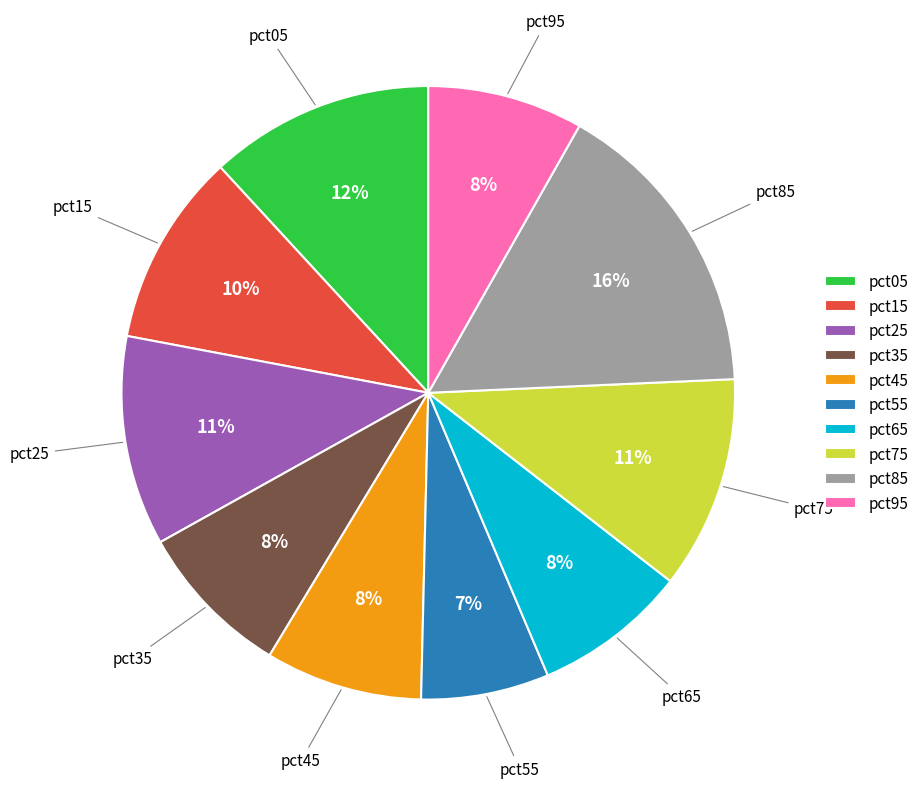

Which category has the biggest portion of the pie?

pct85